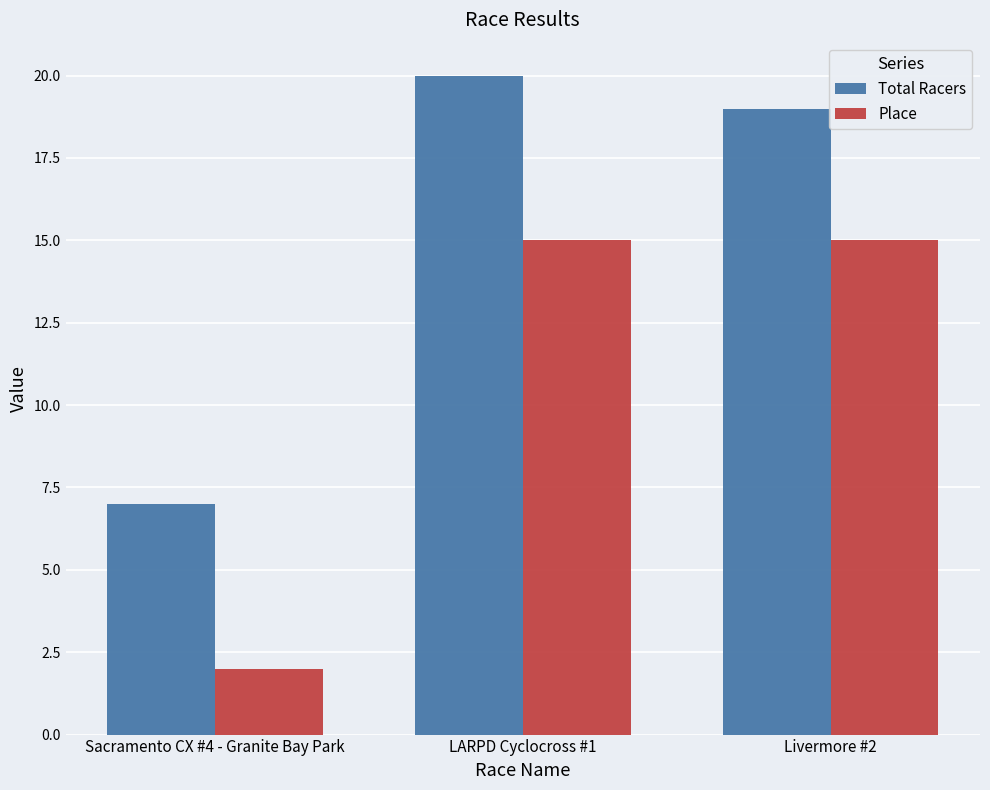

What is the difference between the highest and lowest values at LARPD Cyclocross #1?

5